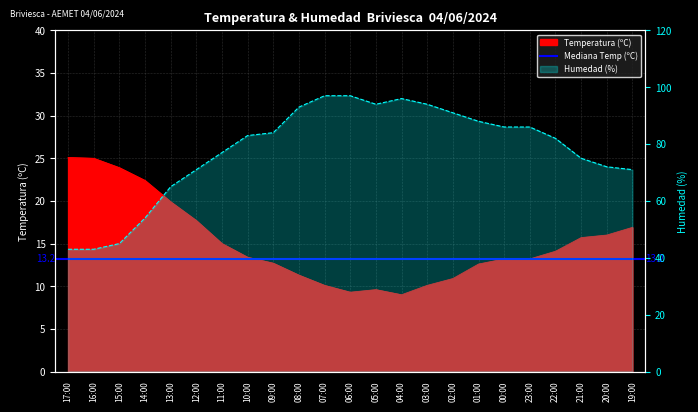

Which series has the largest range (max minus min)?

Humedad (%)